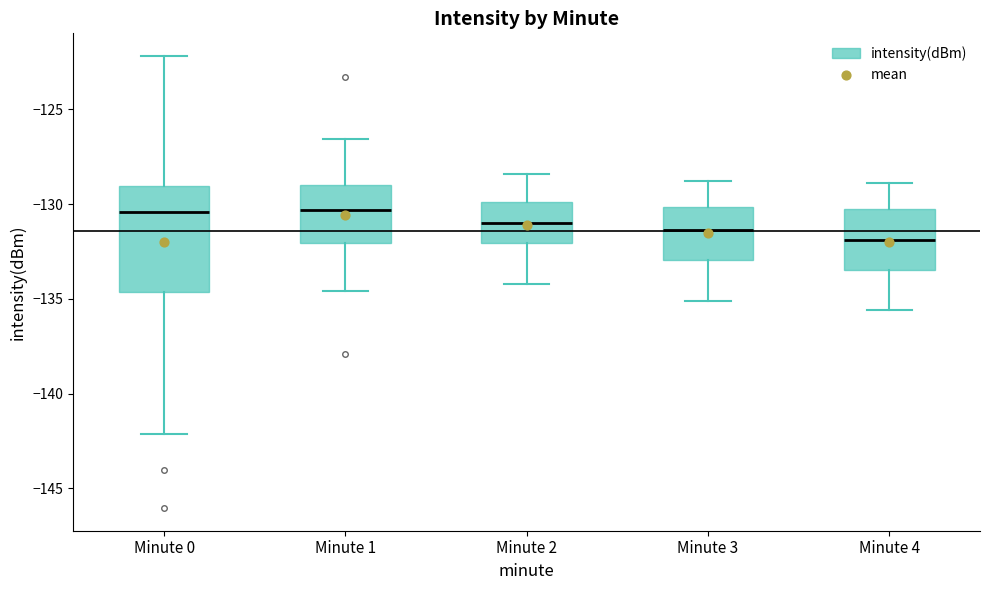

Reading left to right, read every box against the y-axis: the position of its median line, the range the box covers, and the ends of its whiskers. The values are not printed on the chart, so give them approximately, as read against the axis.

Minute 0: median -130.5, box -134.5 to -129.0, whiskers -142.0 to -122.0
Minute 1: median -130.5, box -132.0 to -129.0, whiskers -134.5 to -126.5
Minute 2: median -131.0, box -132.0 to -130.0, whiskers -134.0 to -128.5
Minute 3: median -131.5, box -133.0 to -130.0, whiskers -135.0 to -129.0
Minute 4: median -132.0, box -133.5 to -130.5, whiskers -135.5 to -129.0